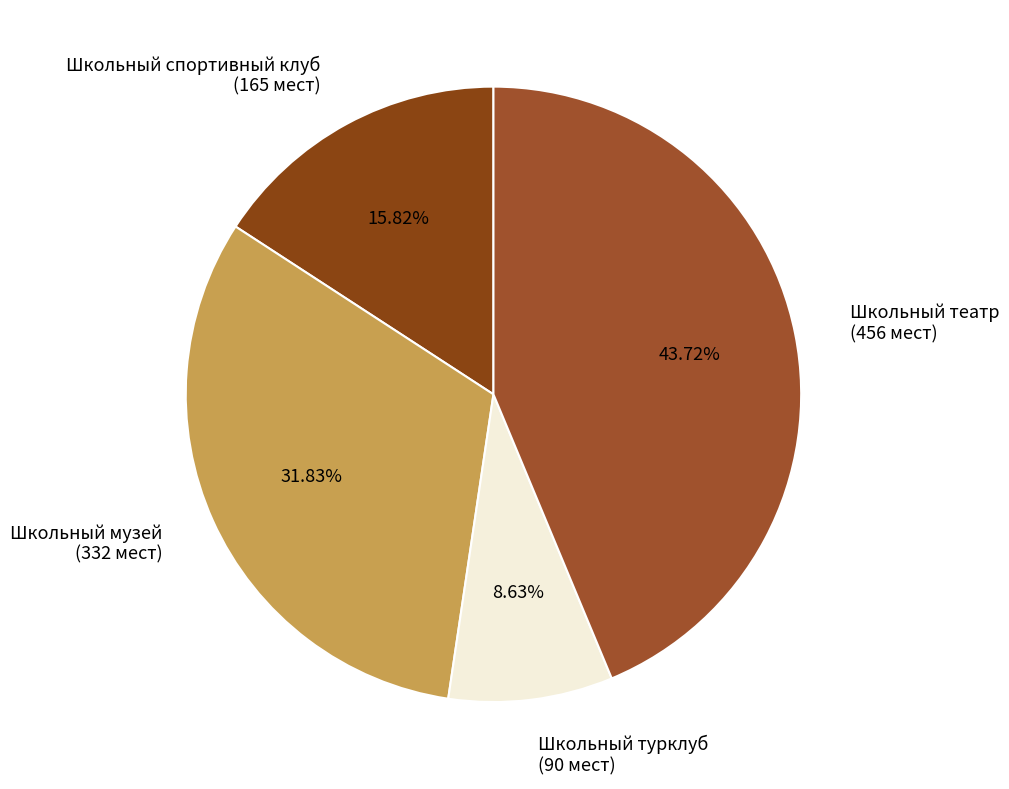

To the nearest percent, what is the combined percentage of Школьный театр and Школьный турклуб?

52%